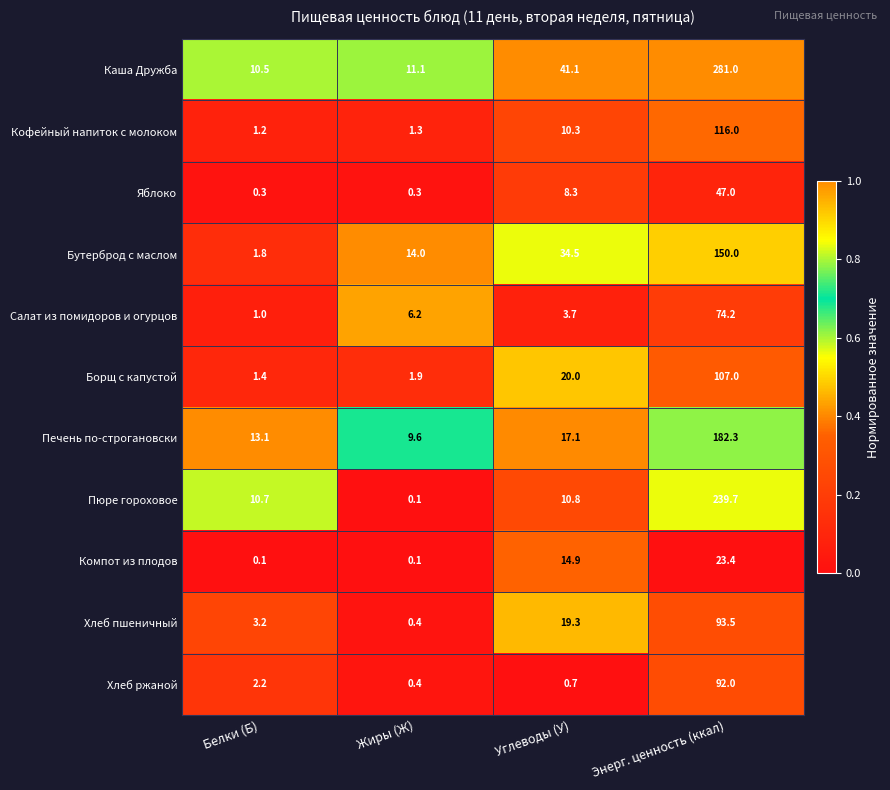

Is it true that Каша Дружба equals 15.7 at Белки (Б)?

False